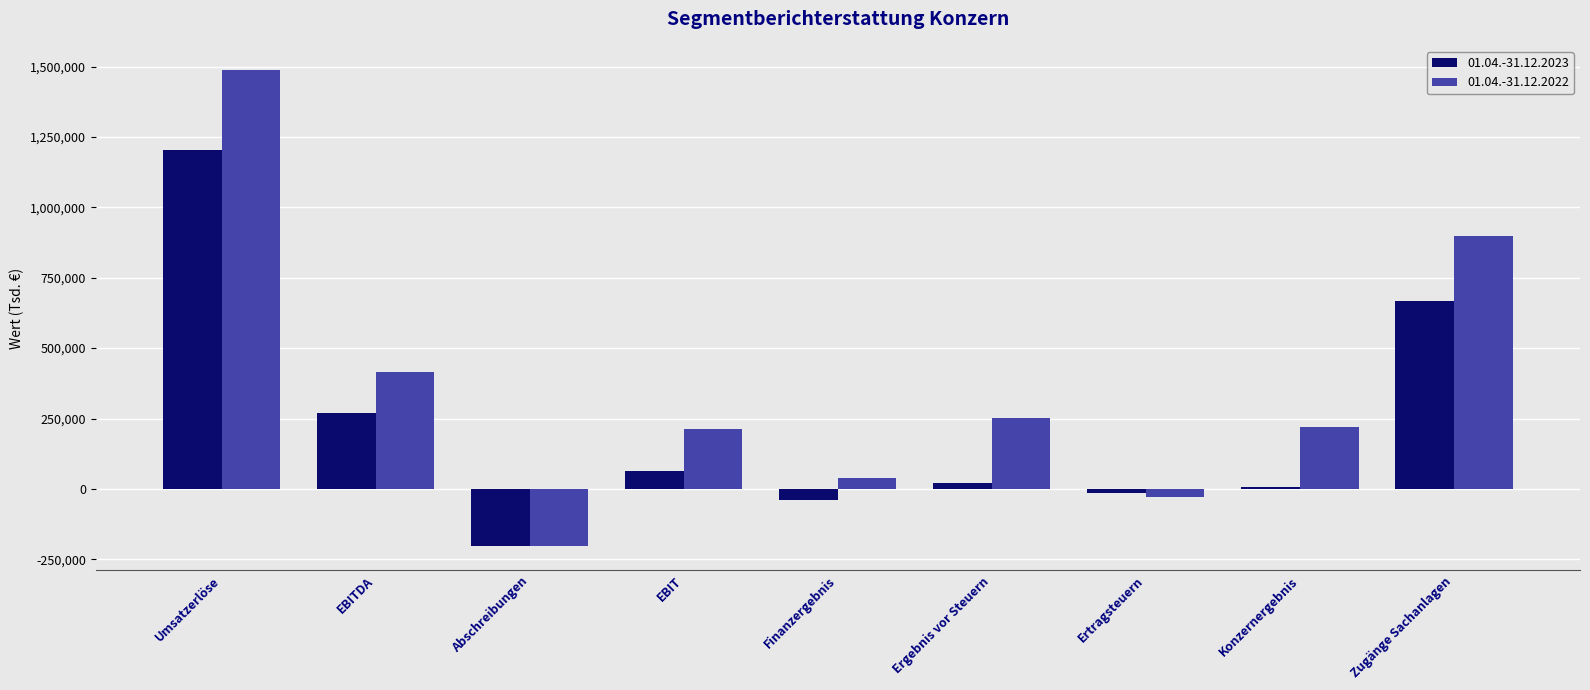

The 01.04.-31.12.2022 series shows 522741 at Umsatzerlöse. True or false?

False